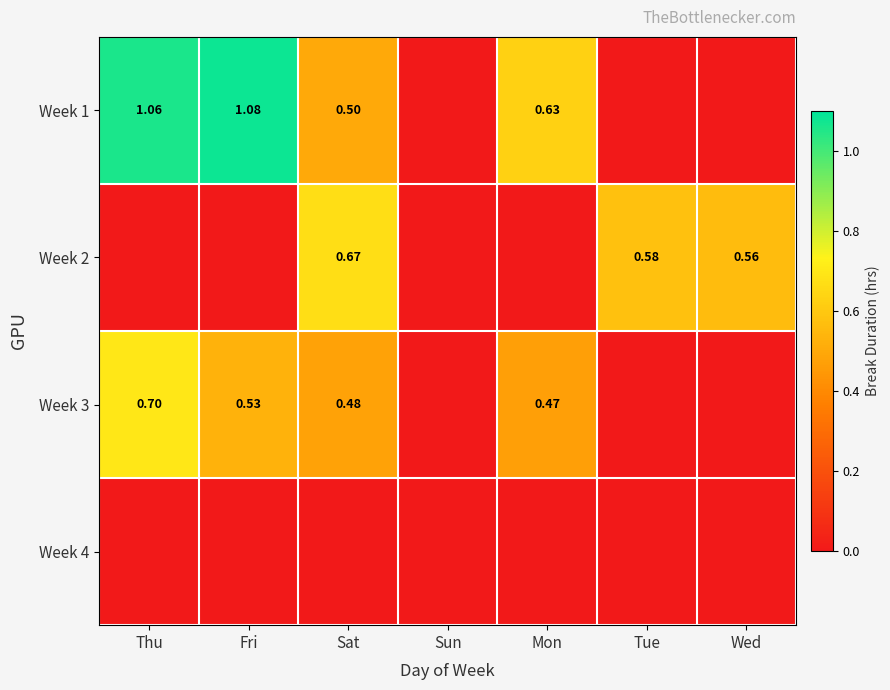

Is the value of Week 3 at Thu greater than the value of Week 2 at Tue?

Yes